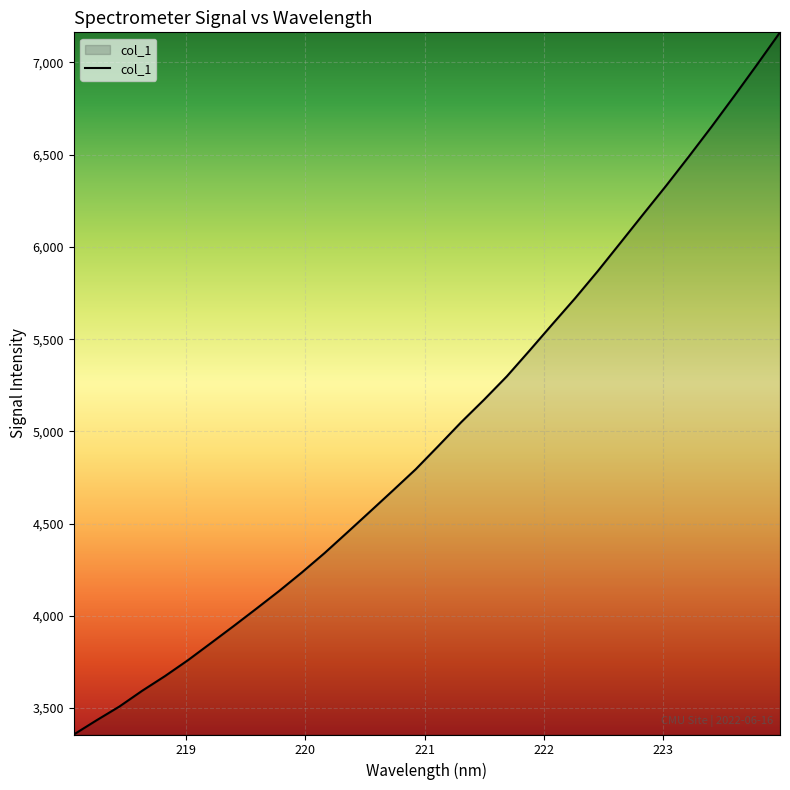

Reading left to right, list all the values displayed in this chart.

3356.9	3434.0	3508.5	3594.0	3673.6	3759.1	3851.1	3943.7	4038.3	4134.3	4235.0	4340.5	4452.6	4565.9	4679.7	4794.8	4921.7	5050.4	5171.8	5298.4	5438.5	5581.1	5722.1	5869.8	6024.0	6178.8	6332.4	6490.9	6652.8	6819.8	6989.9	7163.2